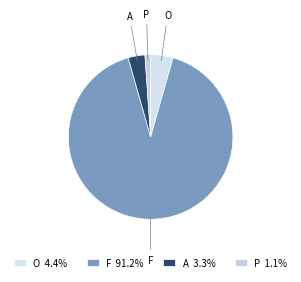

Does any single category account for the majority?

Yes